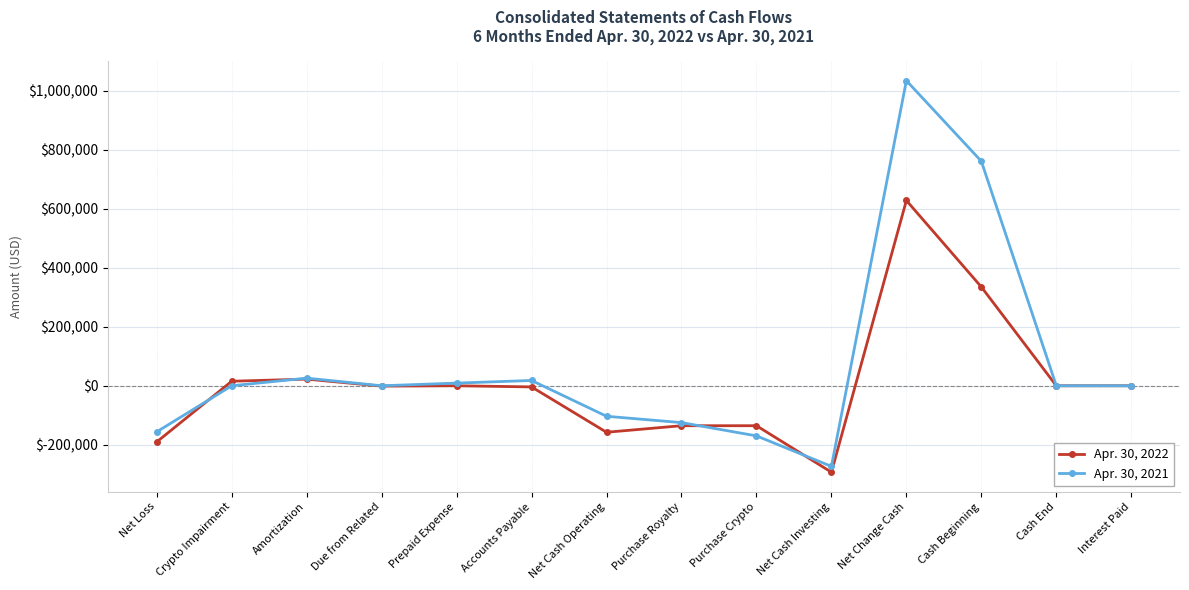

At Net Loss, list the series in order from largest to smallest.

Apr. 30, 2021, Apr. 30, 2022